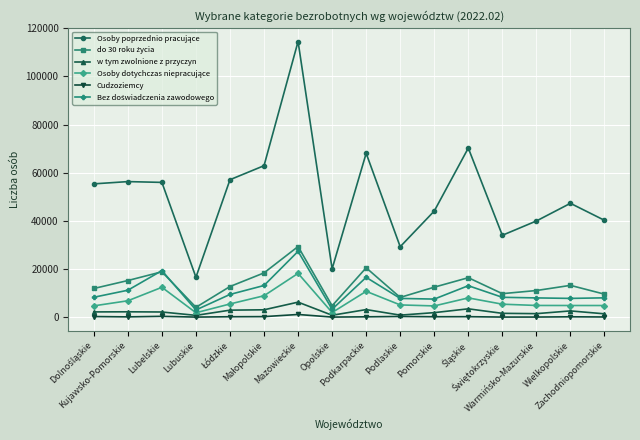

What is the maximum value shown in the chart?

114497